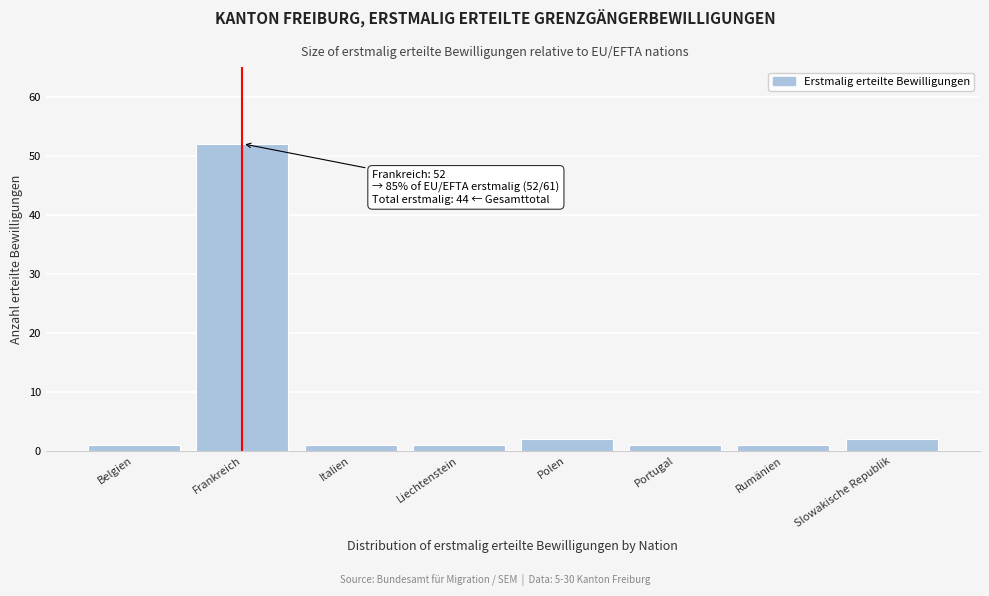

Reading left to right, list all the values displayed in this chart.

1	52	1	1	2	1	1	2